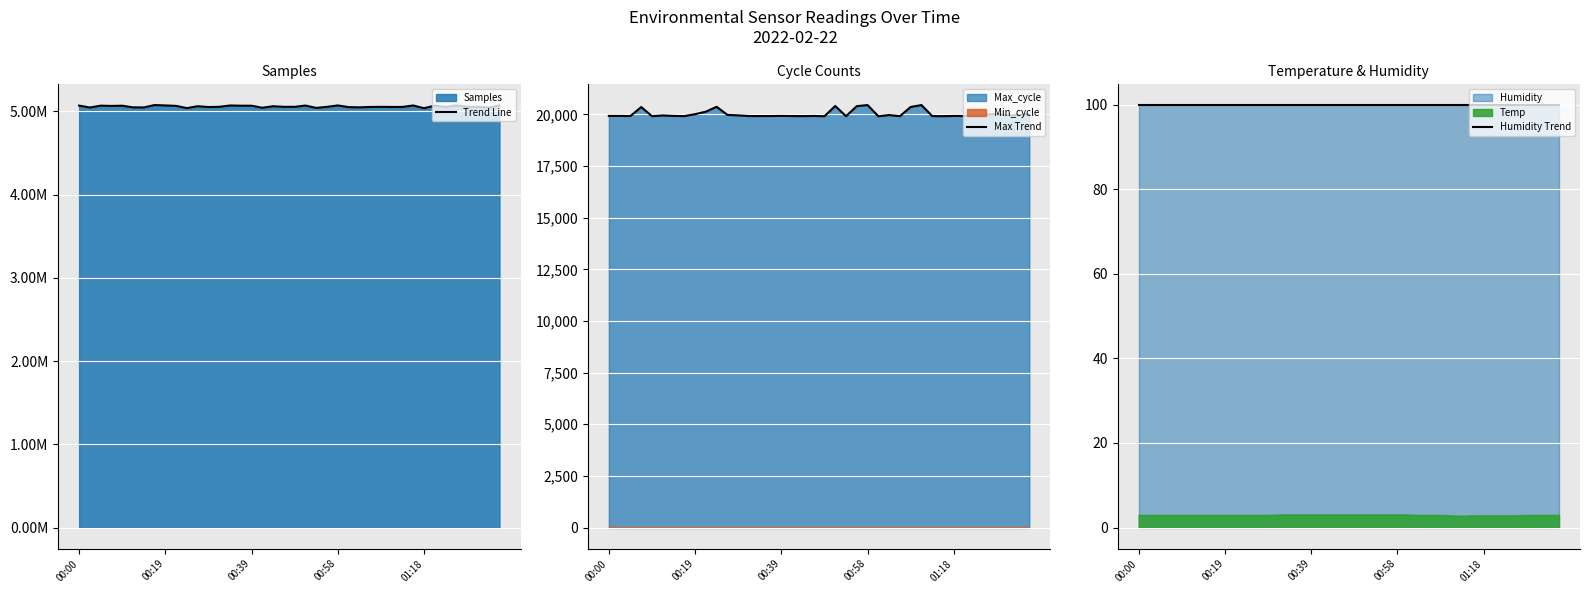

How many categories are shown in the chart?

40